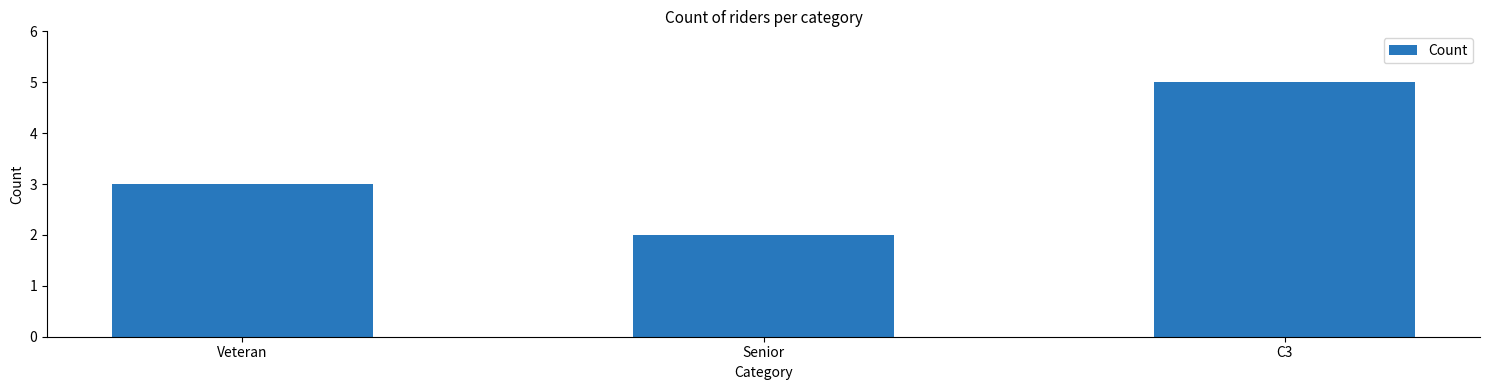

What is the change in value from Veteran to C3?

+2